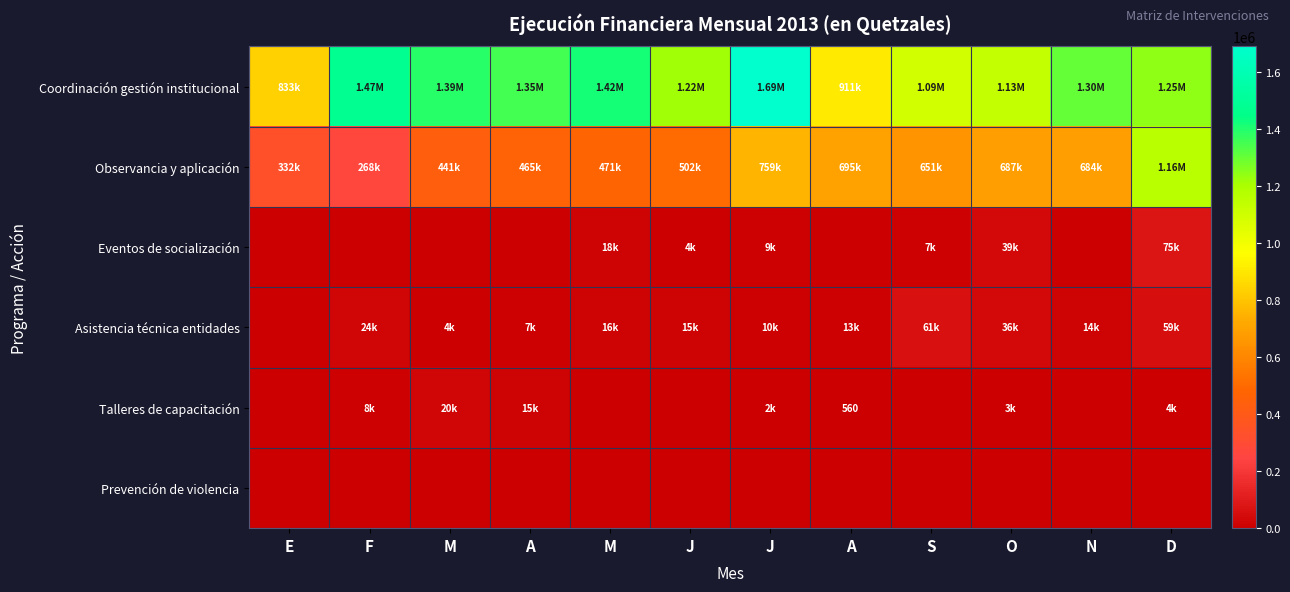

What is the difference between the second highest and minimum values in the Talleres de capacitación series?

14815.0